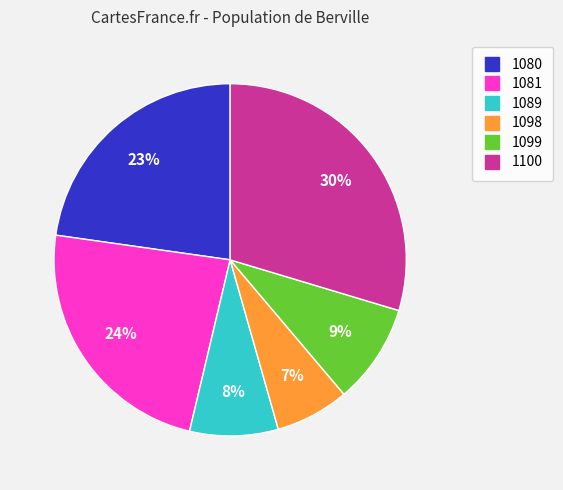

Count the number of slices in the pie.

6